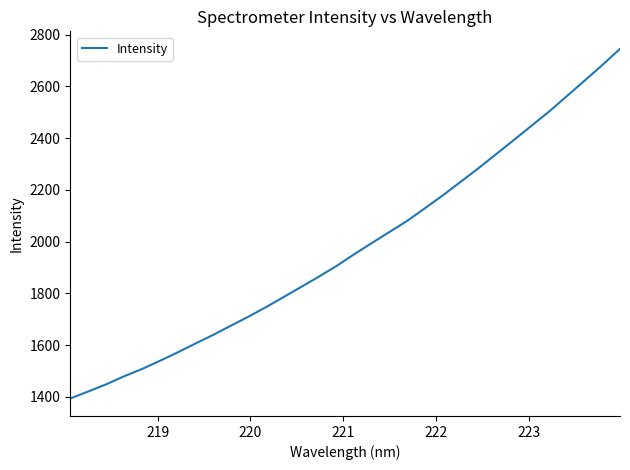

What is the smallest value displayed?

1393.8